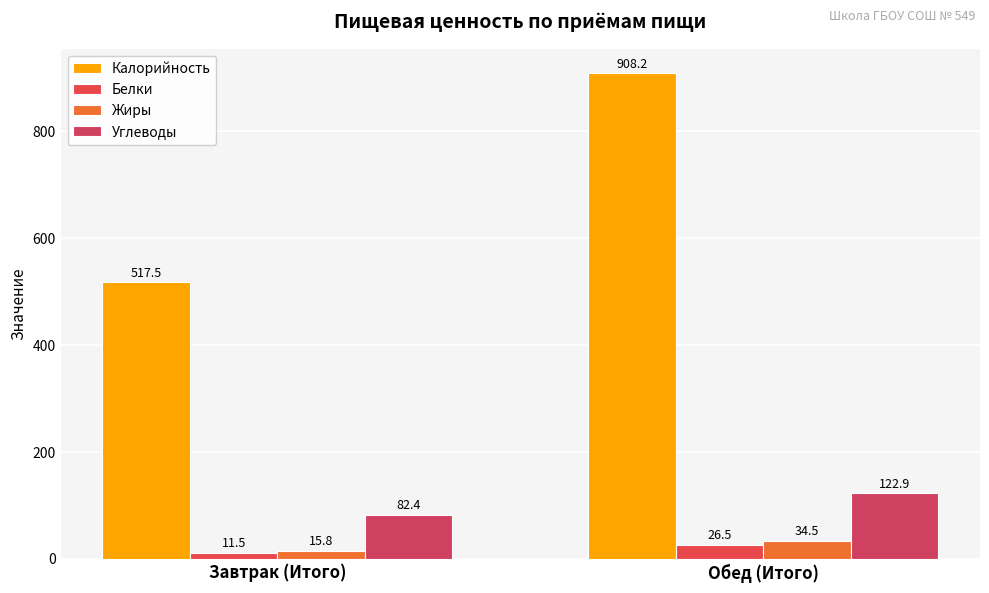

Reading left to right, what are all the values shown in this chart?

Калорийность: Завтрак (Итого)=517.5	Обед (Итого)=908.2
Белки: Завтрак (Итого)=11.5	Обед (Итого)=26.5
Жиры: Завтрак (Итого)=15.8	Обед (Итого)=34.5
Углеводы: Завтрак (Итого)=82.4	Обед (Итого)=122.9